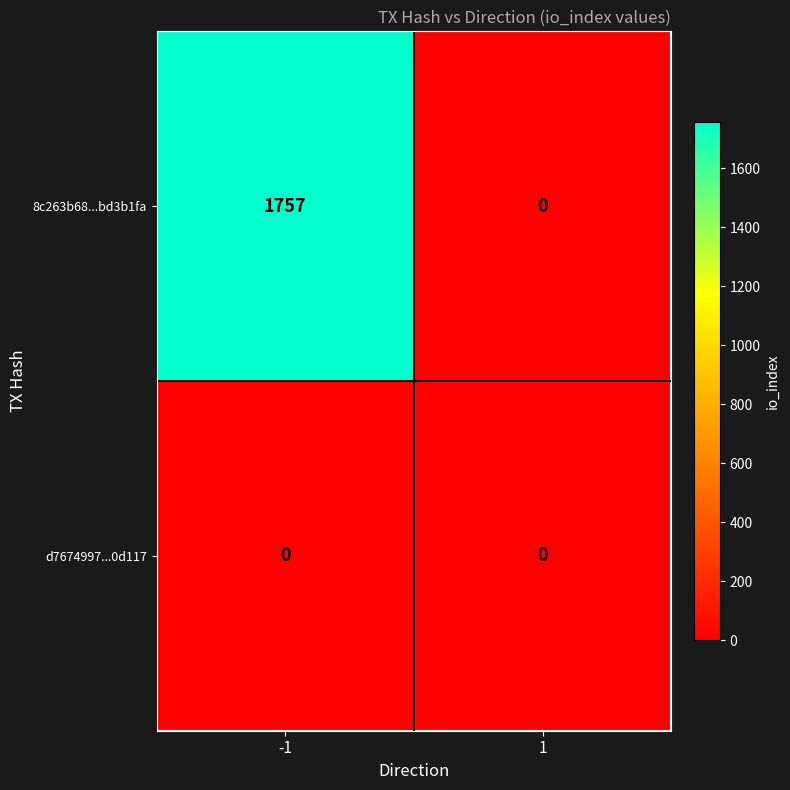

At how many categories does at least one series exceed 140?

1